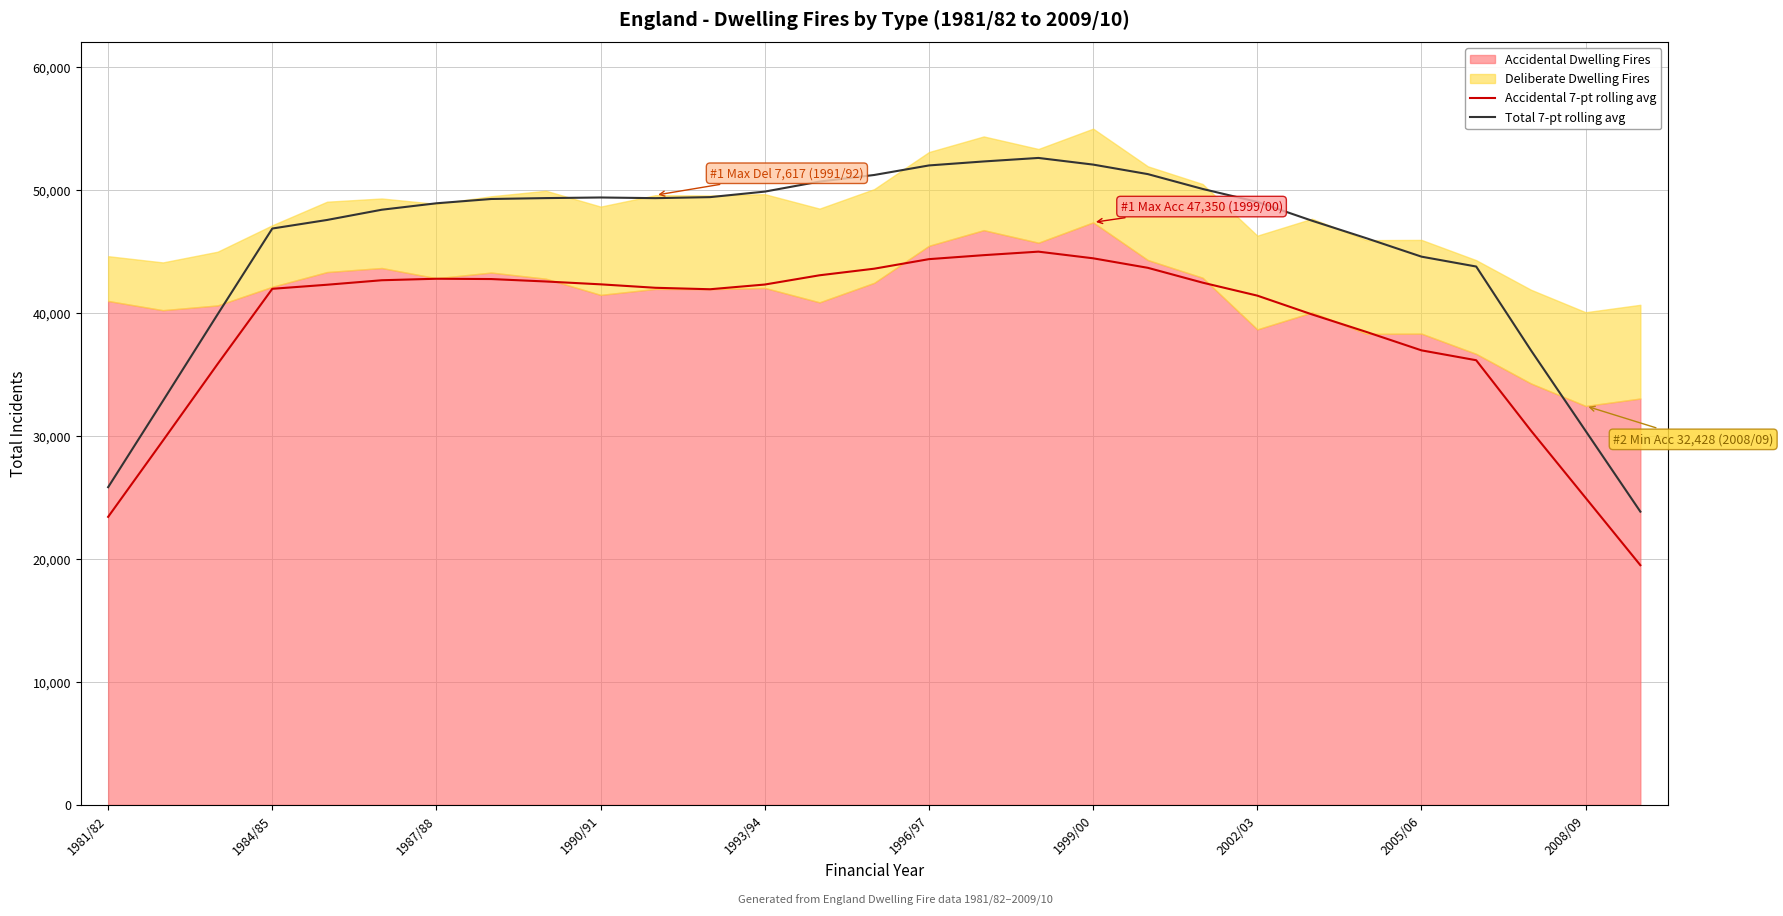

What is the smallest value displayed?

19482.6